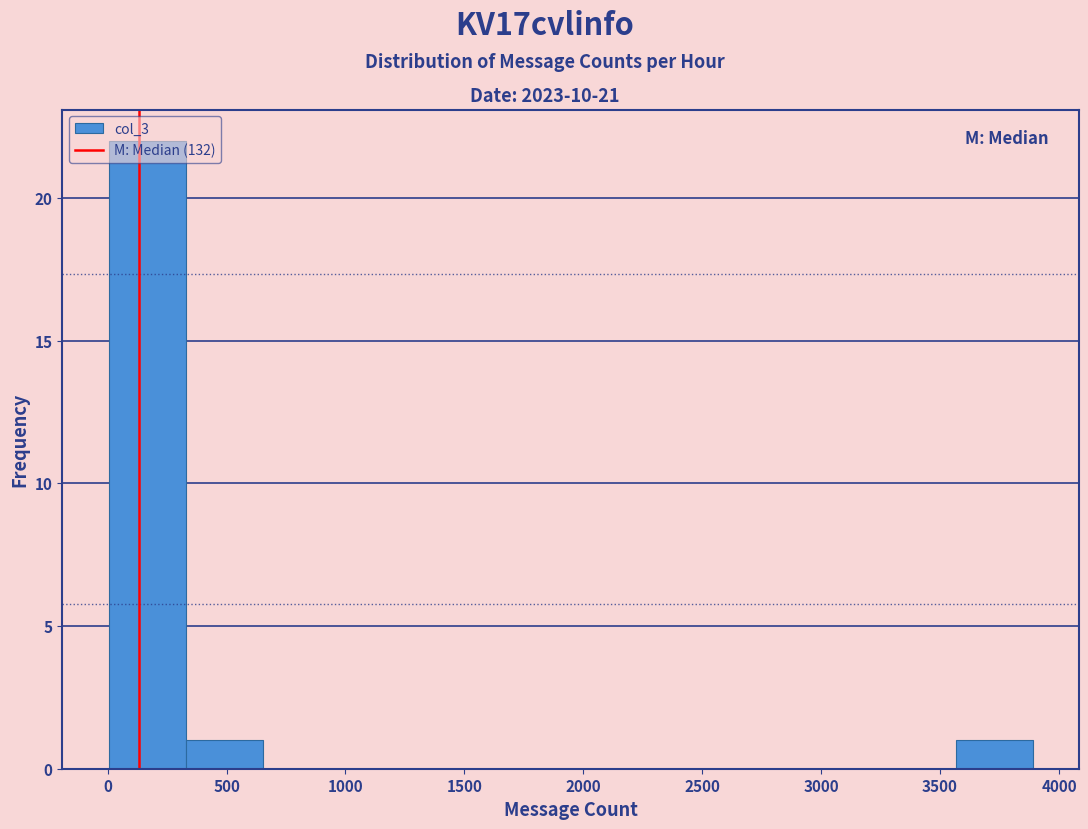

Over which range of the x-axis is the bar tallest?

0 to 350